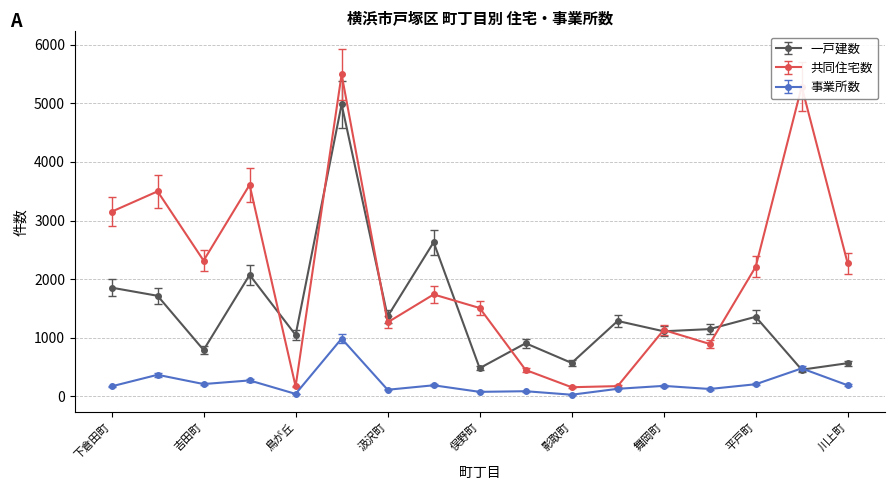

Rank the series by their maximum value, from lowest to highest.

事業所数, 一戸建数, 共同住宅数